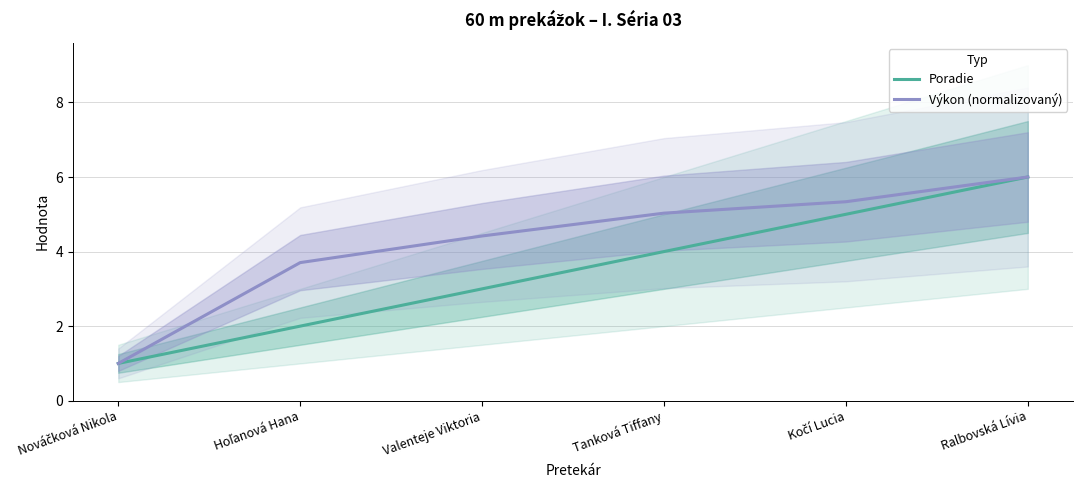

What is the value of the Poradie point at the 1st from the left?

1.0